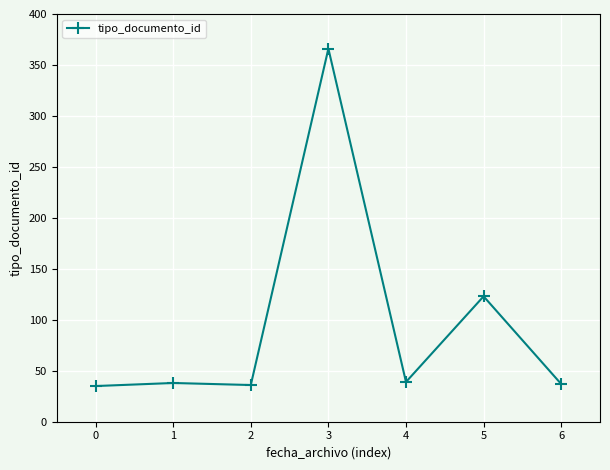

What is the value of the 1st point from the left?

35